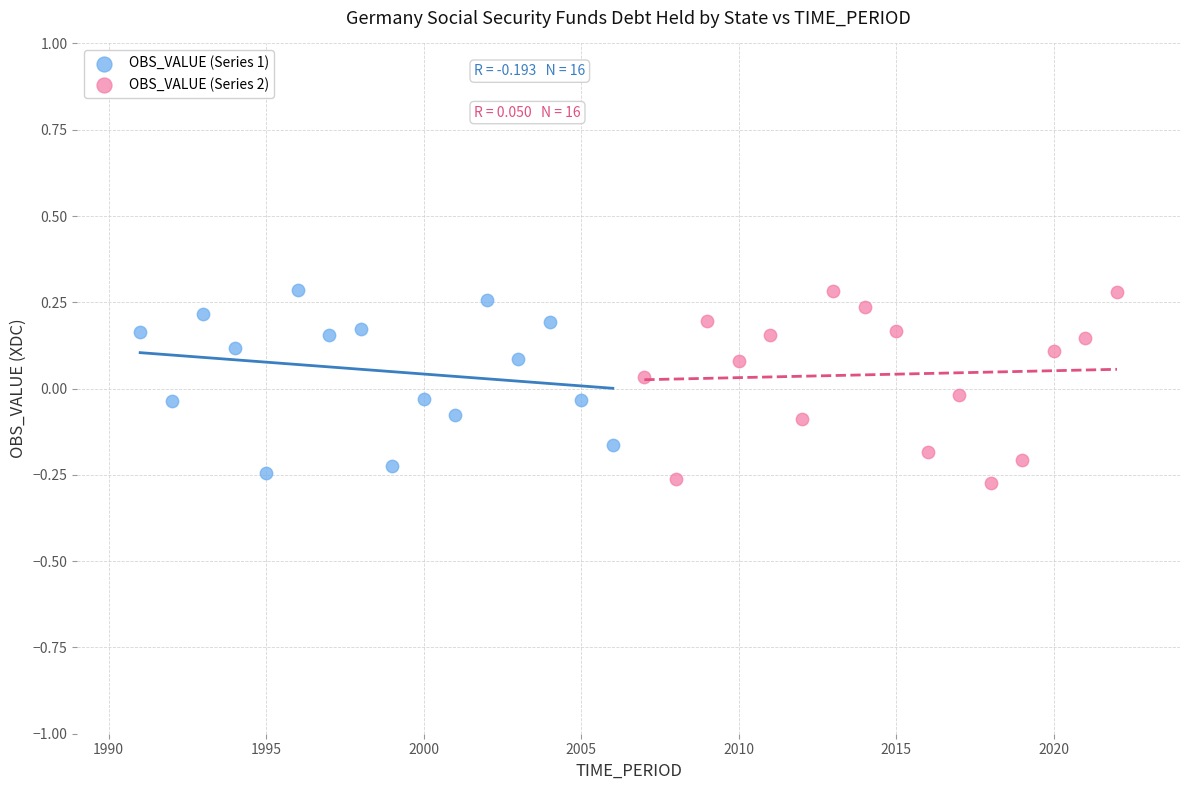

What are all the series names shown in the legend?

OBS_VALUE (Series 1), OBS_VALUE (Series 2)